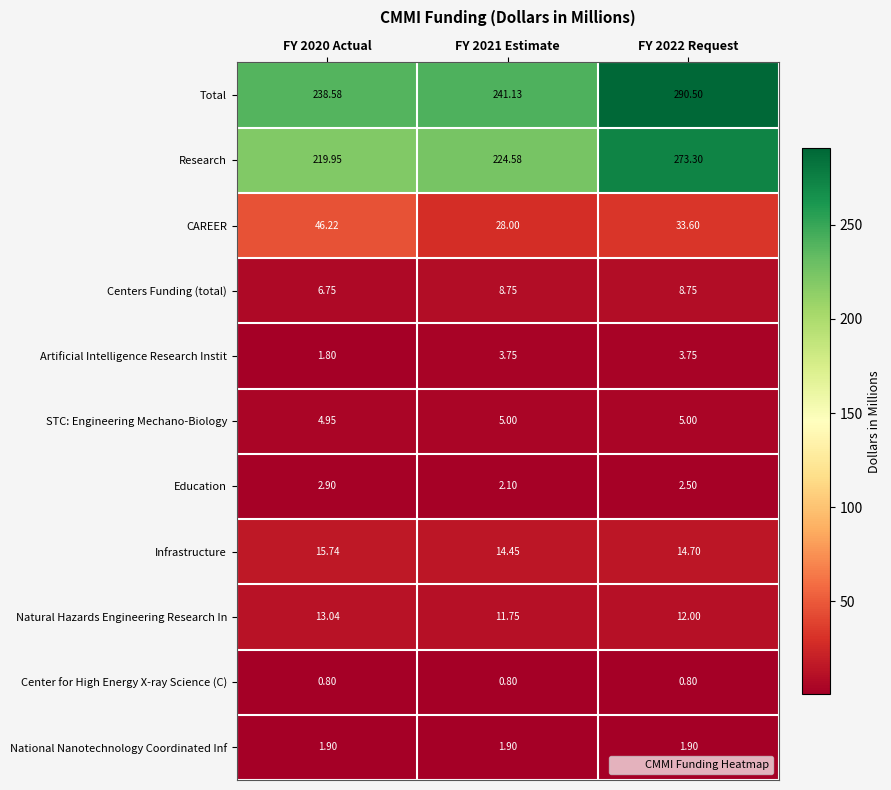

Which series changed the most between FY 2021 Estimate and FY 2022 Request?

Total